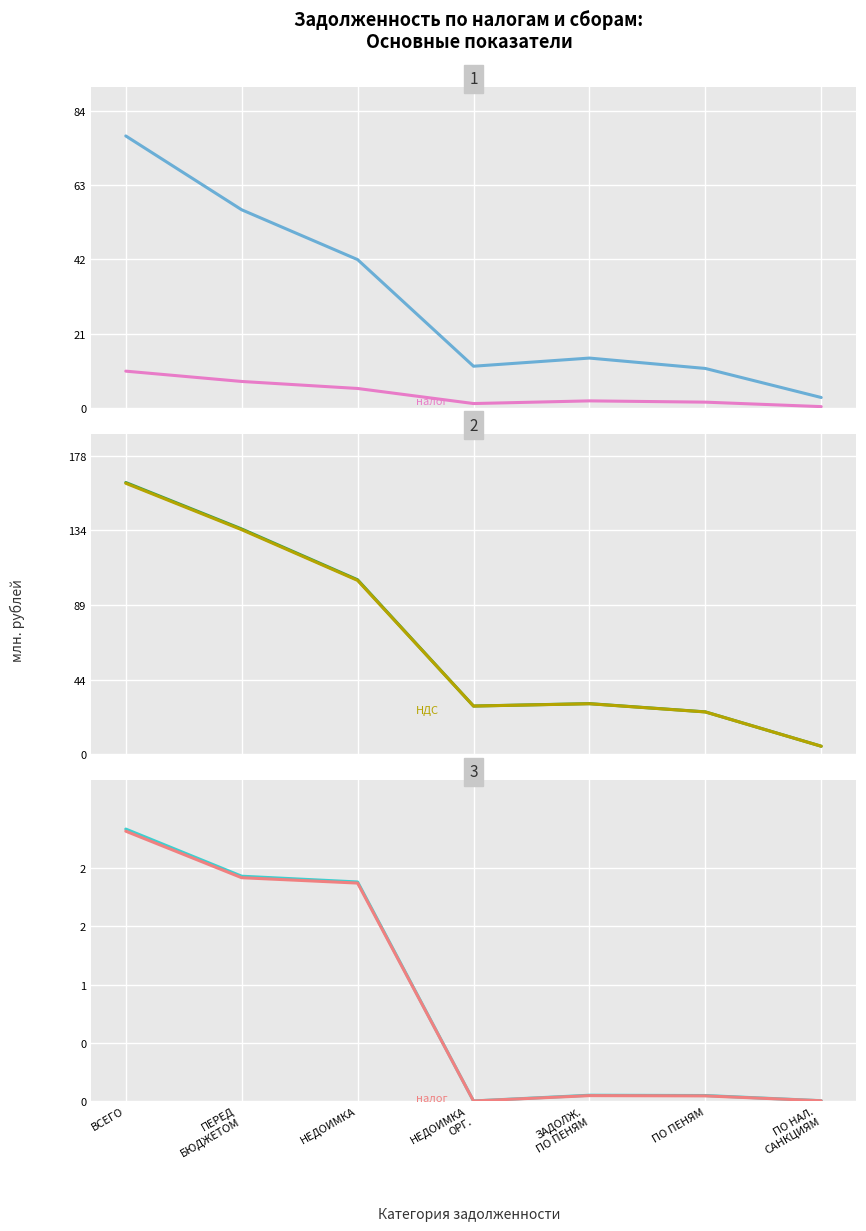

Reading right to left, transcribe all the data shown in this chart.

налог на прибыль организаций (Всего): ПО НАЛ.
САНКЦИЯМ=2.9	ПО ПЕНЯМ=11.1	ЗАДОЛЖ.
ПО ПЕНЯМ=14.1	НЕДОИМКА
ОРГ.=11.8	НЕДОИМКА=41.9	ПЕРЕД
БЮДЖЕТОМ=56.0	ВСЕГО=76.9
налог на прибыль (в фед. бюджет): ПО НАЛ.
САНКЦИЯМ=0.4	ПО ПЕНЯМ=1.6	ЗАДОЛЖ.
ПО ПЕНЯМ=2.0	НЕДОИМКА
ОРГ.=1.2	НЕДОИМКА=5.5	ПЕРЕД
БЮДЖЕТОМ=7.5	ВСЕГО=10.4
налог на добавленную стоимость: ПО НАЛ.
САНКЦИЯМ=4.9	ПО ПЕНЯМ=25.4	ЗАДОЛЖ.
ПО ПЕНЯМ=30.3	НЕДОИМКА
ОРГ.=28.8	НЕДОИМКА=104.0	ПЕРЕД
БЮДЖЕТОМ=134.3	ВСЕГО=162.0
НДС (из графы 5): ПО НАЛ.
САНКЦИЯМ=4.9	ПО ПЕНЯМ=25.3	ЗАДОЛЖ.
ПО ПЕНЯМ=30.2	НЕДОИМКА
ОРГ.=28.8	НЕДОИМКА=103.7	ПЕРЕД
БЮДЖЕТОМ=133.9	ВСЕГО=161.5
платежи за пользование природными ресурсами: ПО НАЛ.
САНКЦИЯМ=0.0	ПО ПЕНЯМ=0.0	ЗАДОЛЖ.
ПО ПЕНЯМ=0.0	НЕДОИМКА
ОРГ.=0.0	НЕДОИМКА=1.9	ПЕРЕД
БЮДЖЕТОМ=1.9	ВСЕГО=2.3
налог на добычу полезных ископаемых: ПО НАЛ.
САНКЦИЯМ=0.0	ПО ПЕНЯМ=0.0	ЗАДОЛЖ.
ПО ПЕНЯМ=0.0	НЕДОИМКА
ОРГ.=0.0	НЕДОИМКА=1.9	ПЕРЕД
БЮДЖЕТОМ=1.9	ВСЕГО=2.3